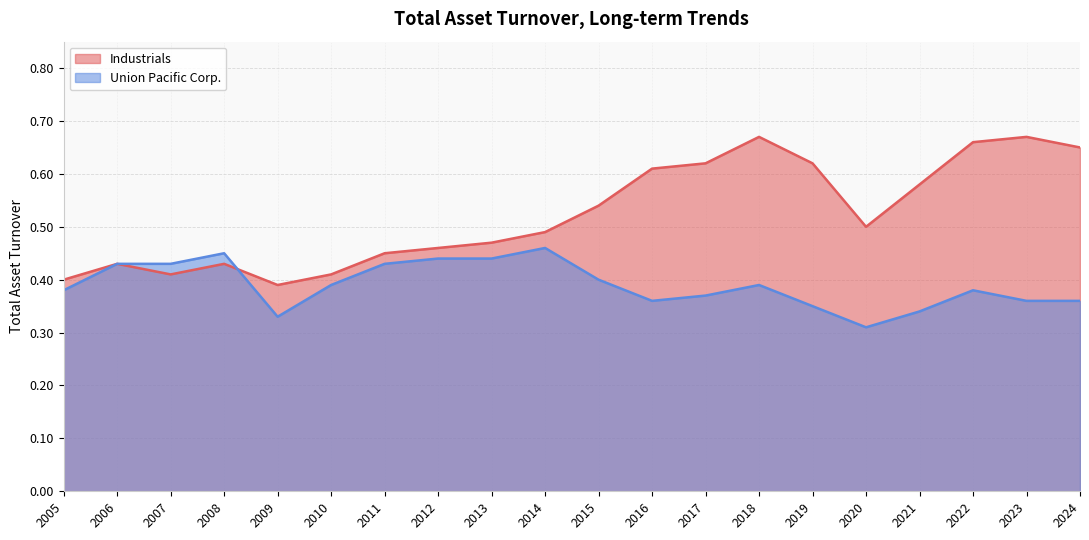

Is the value of Industrials at 2020 greater than the value of Union Pacific Corp. at 2022?

Yes